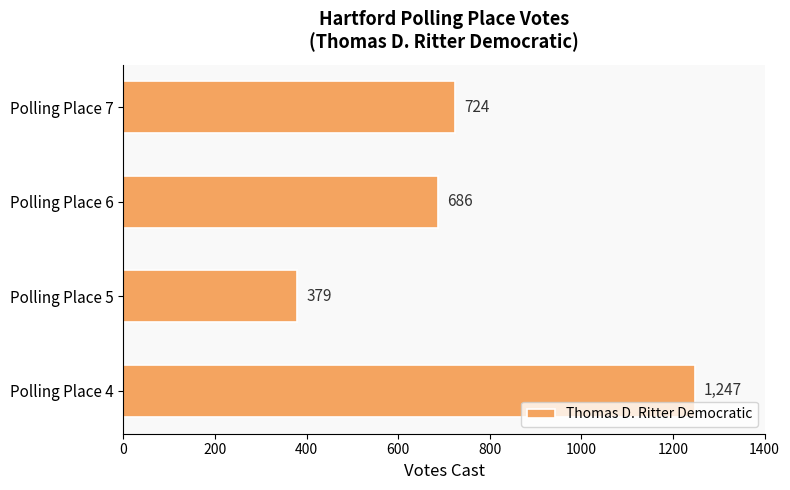

Which has a higher value, Polling Place 6 or Polling Place 4?

Polling Place 4